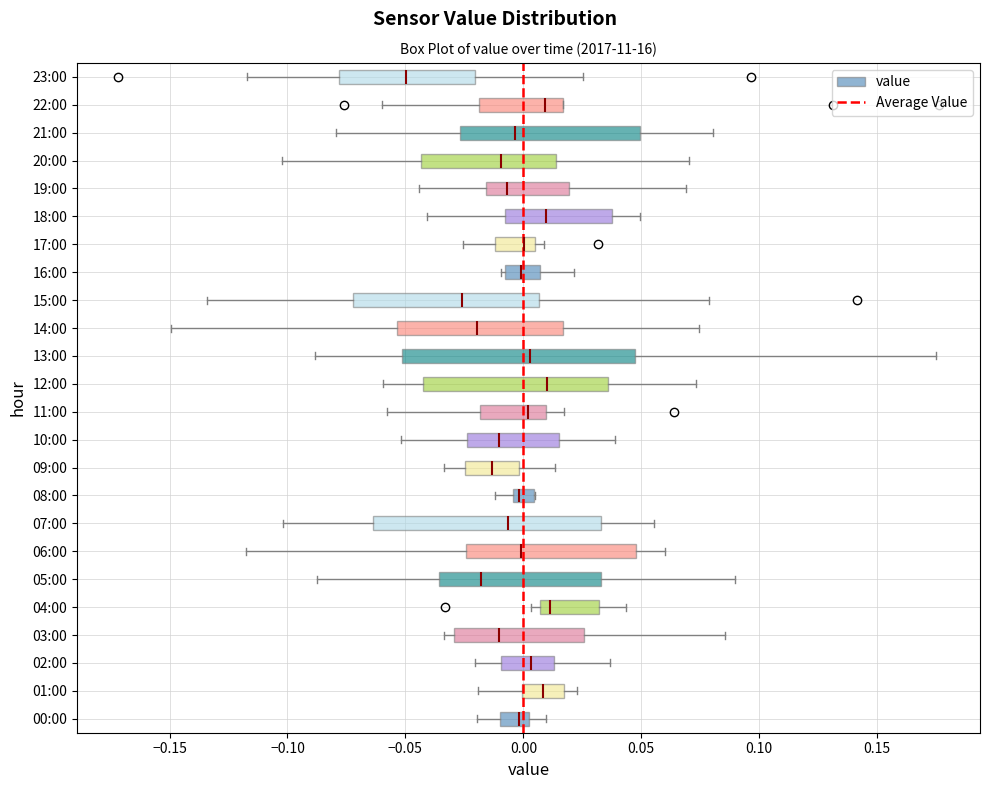

Where is the left edge of the box for 19:00 on the x-axis? The values are not printed on the chart, so give them approximately, as read against the axis.

-0.015